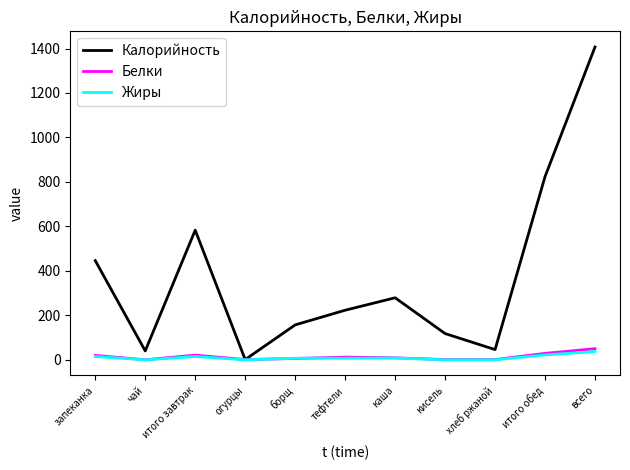

Which series has the largest total across all categories?

Калорийность